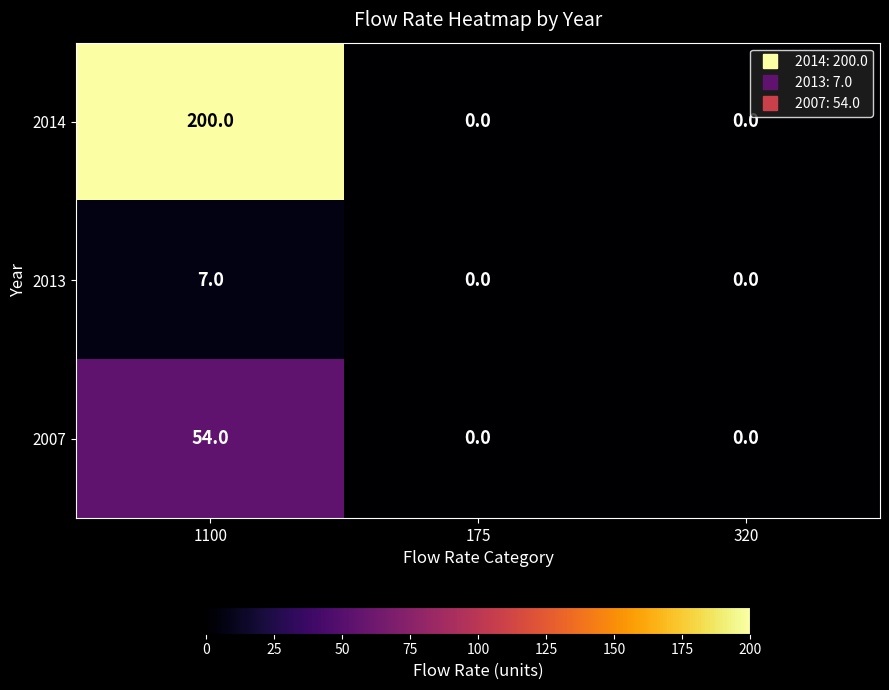

Which series has the largest range (max minus min)?

2014